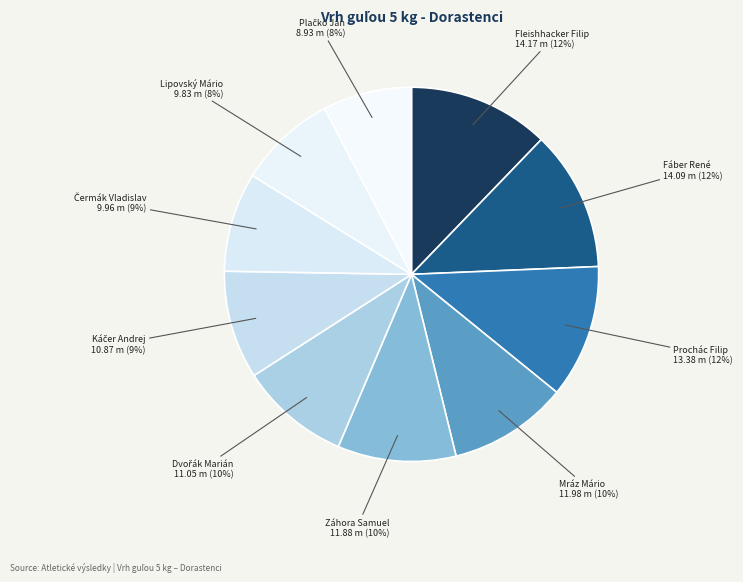

Is the sum of Fleishhacker Filip and Záhora Samuel greater than half?

No